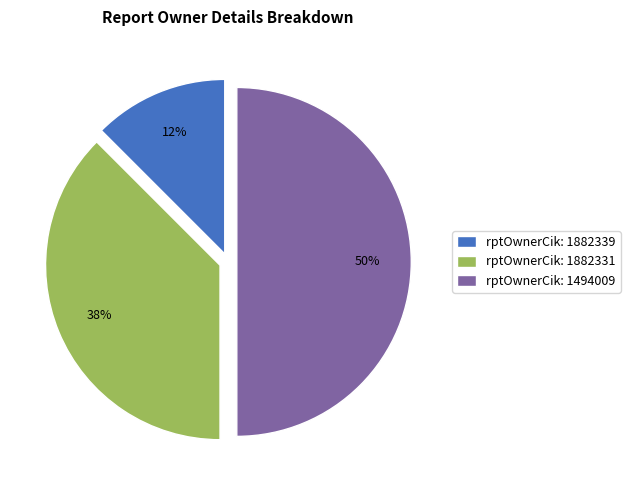

Does rptOwnerCik: 1882339 represent more than half of the total?

No